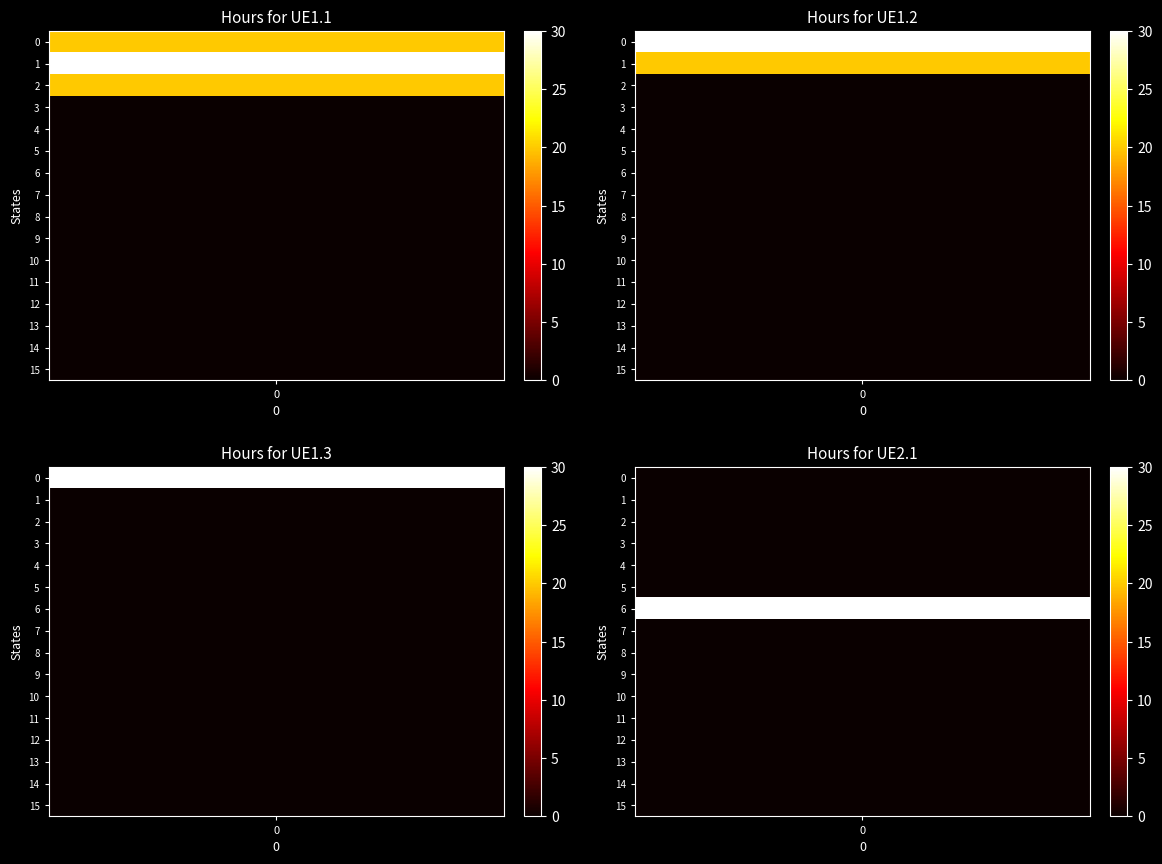

At how many categories does at least one series exceed 9?

4